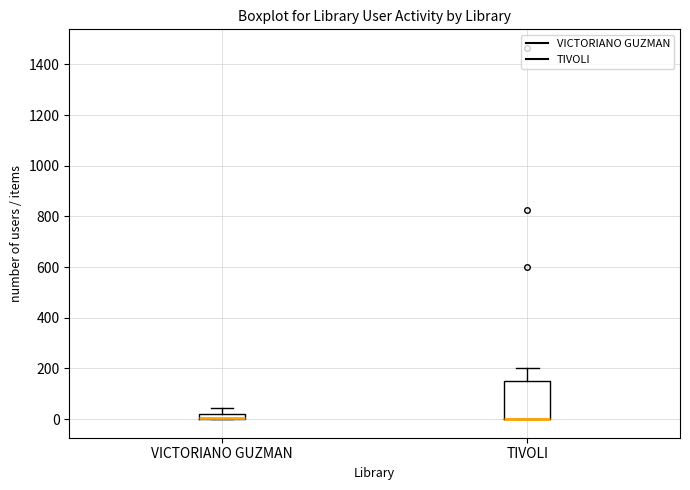

Where is the upper edge of the box for TIVOLI on the y-axis? The values are not printed on the chart, so give them approximately, as read against the axis.

160